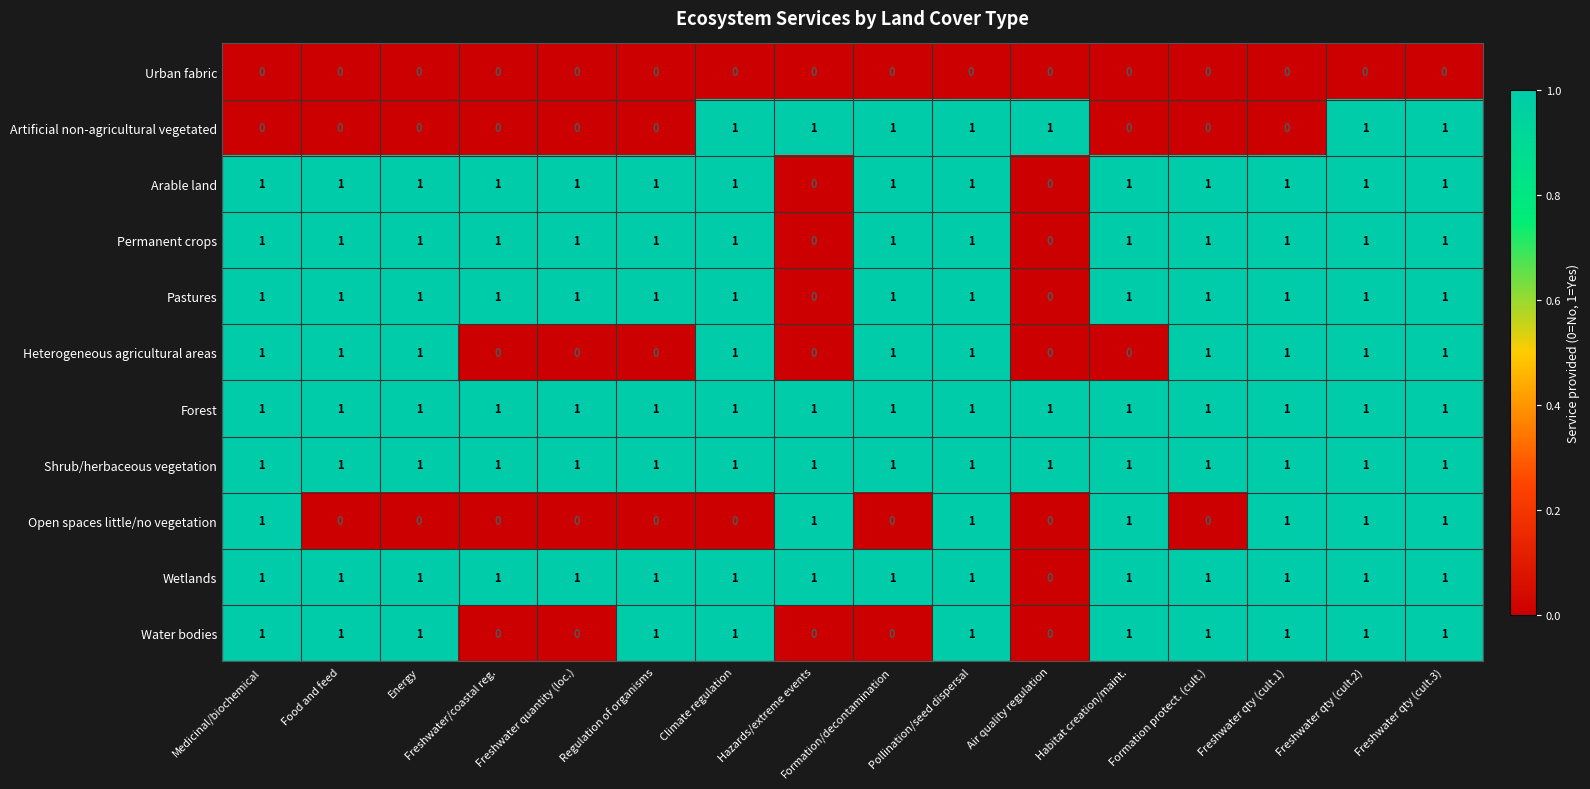

Is the value of Urban fabric at Energy greater than the value of Open spaces little/no vegetation at Habitat creation/maint.?

No